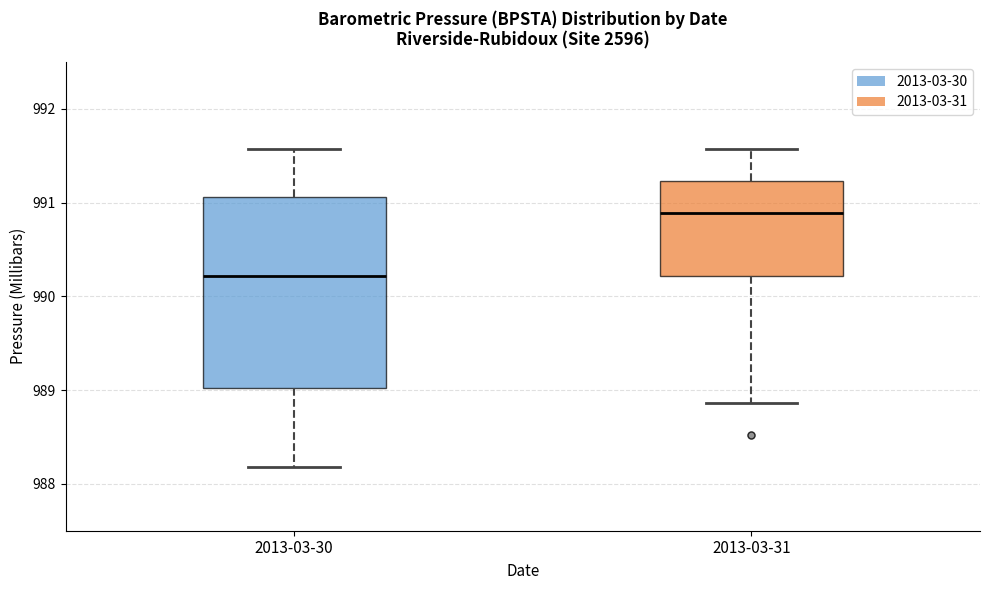

Which box is the tallest, from its lower edge to its upper edge?

2013-03-30